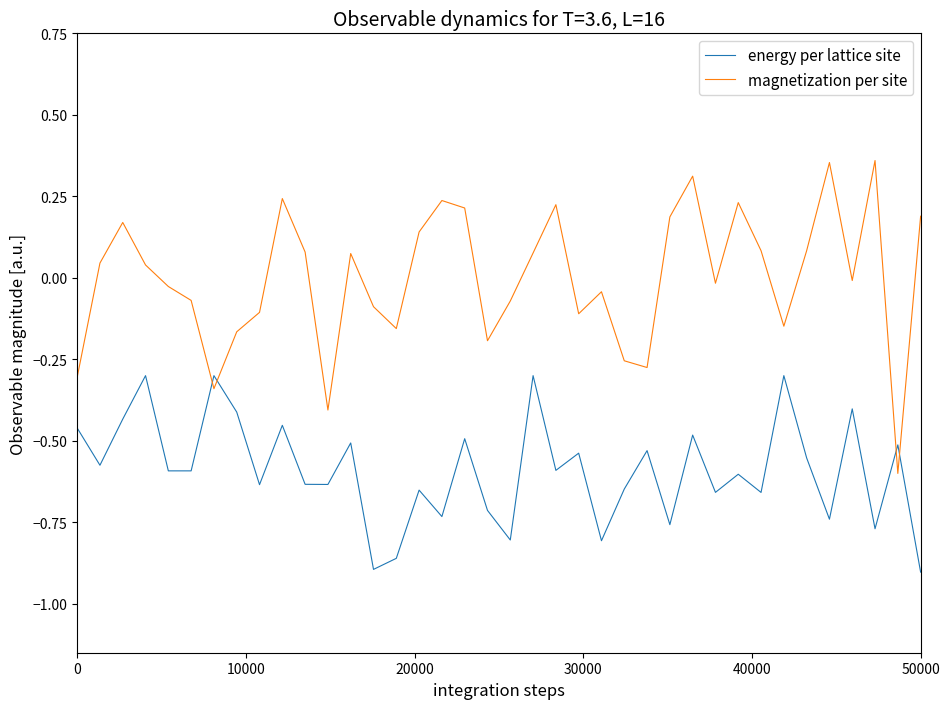

What is the difference between the maximum and minimum values in the energy per lattice site series?

0.6